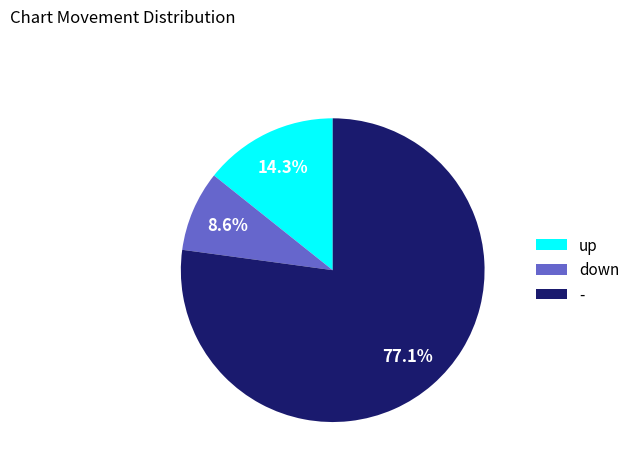

Does any single category account for the majority?

Yes